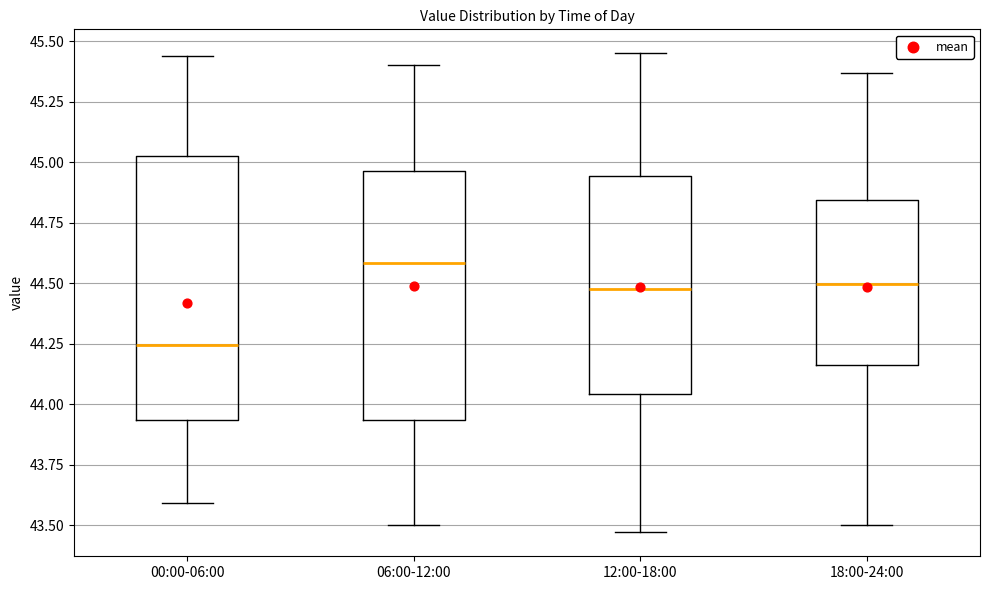

Reading left to right, read every box against the y-axis: the position of its median line, the range the box covers, and the ends of its whiskers. The values are not printed on the chart, so give them approximately, as read against the axis.

00:00-06:00: median 44.25, box 43.95 to 45.05, whiskers 43.60 to 45.45
06:00-12:00: median 44.60, box 43.95 to 44.95, whiskers 43.50 to 45.40
12:00-18:00: median 44.50, box 44.05 to 44.95, whiskers 43.45 to 45.45
18:00-24:00: median 44.50, box 44.15 to 44.85, whiskers 43.50 to 45.35